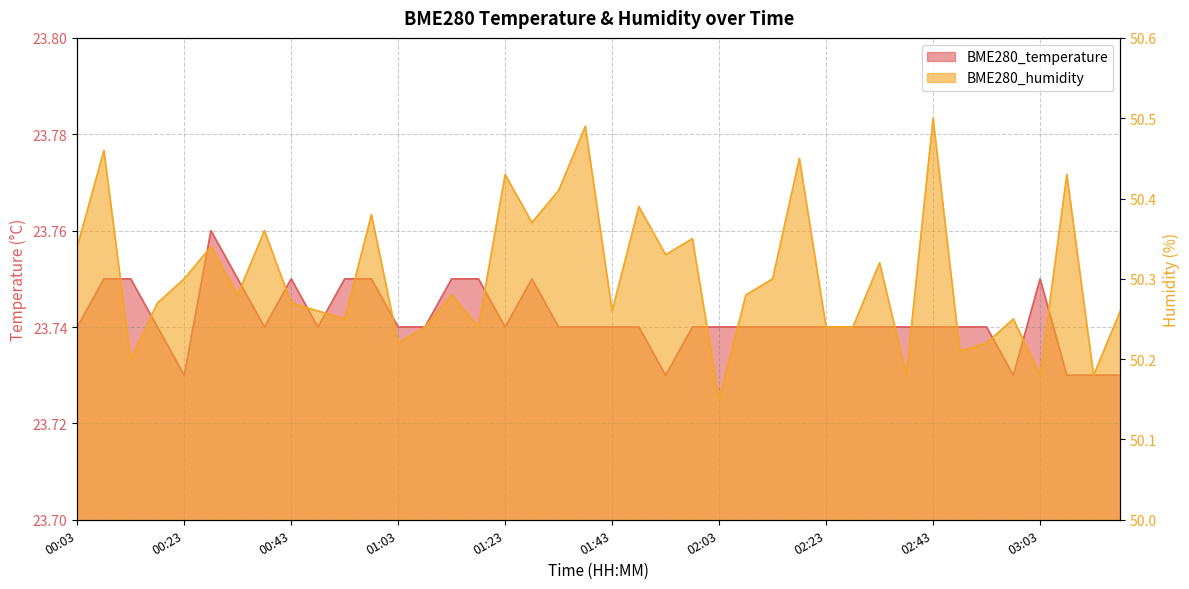

What is the smallest value displayed?

23.7